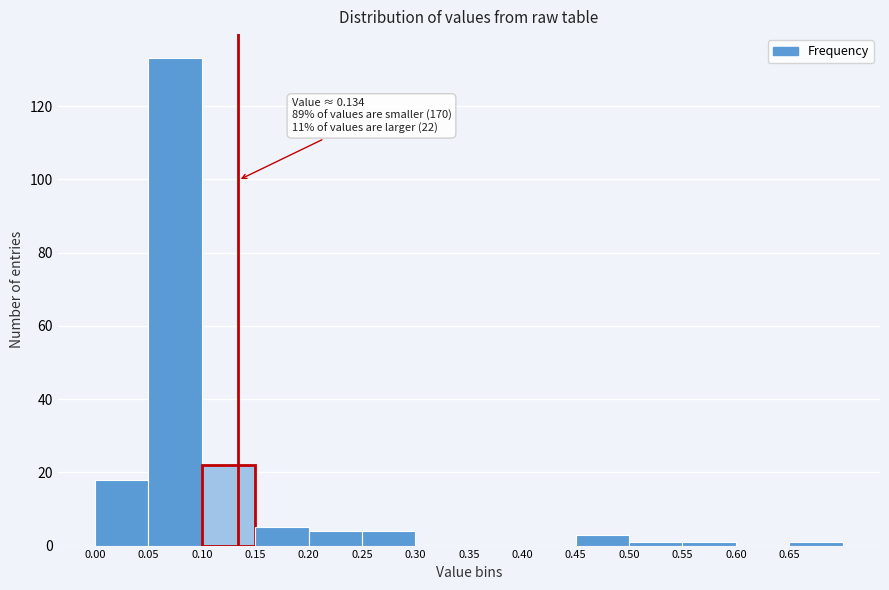

Which range on the x-axis has the tallest bar?

0.05 to 0.10